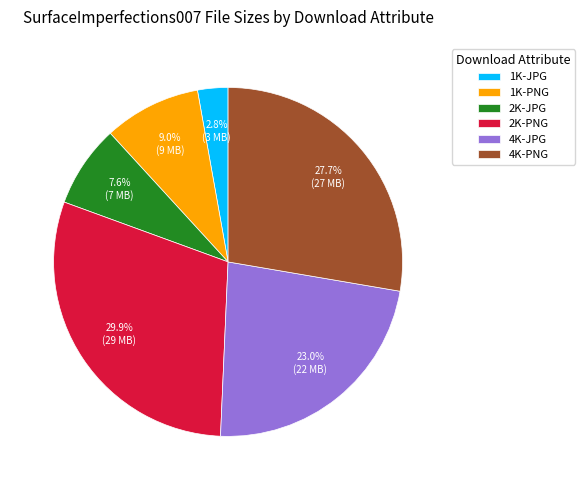

To the nearest percent, what percentage of the pie is 4K-JPG?

23%